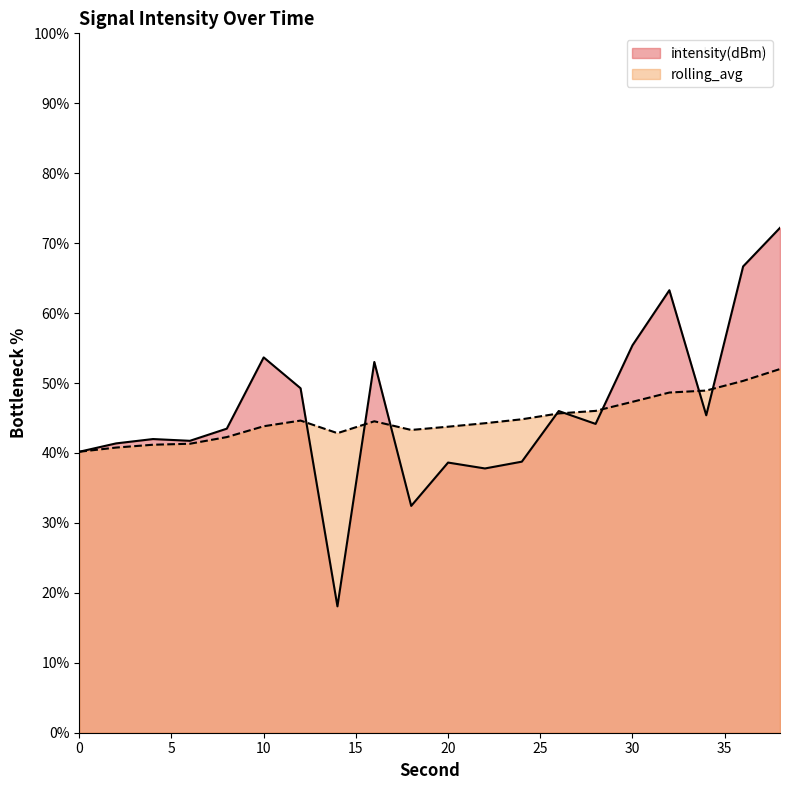

Which category has the highest value across all series?

38